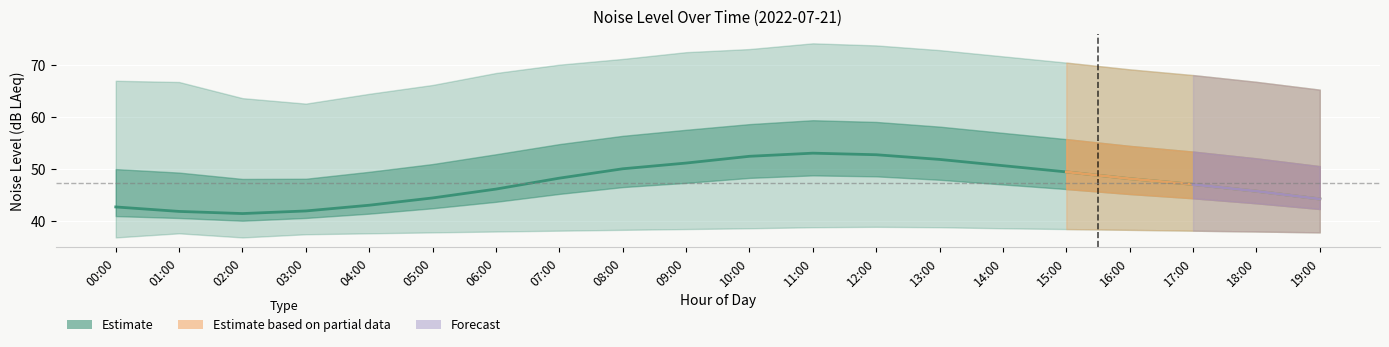

At which category is the sum across all series the highest?

11:00